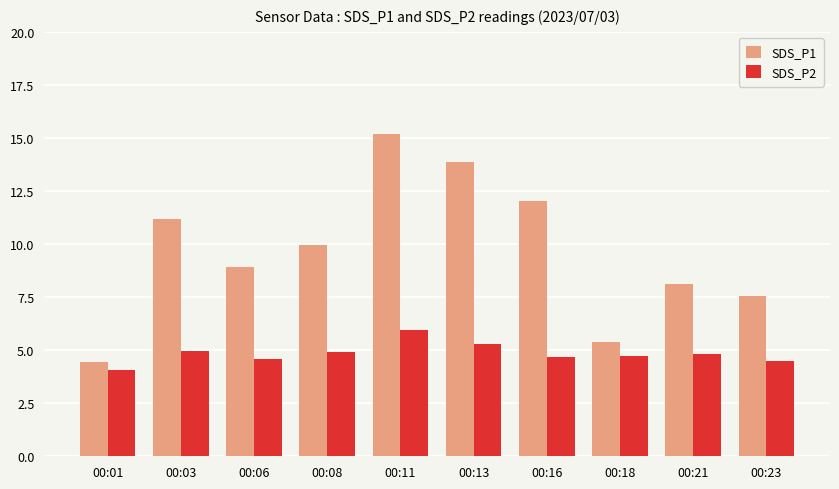

Rank the categories by SDS_P1 value from lowest to highest.

00:01, 00:18, 00:23, 00:21, 00:06, 00:08, 00:03, 00:16, 00:13, 00:11